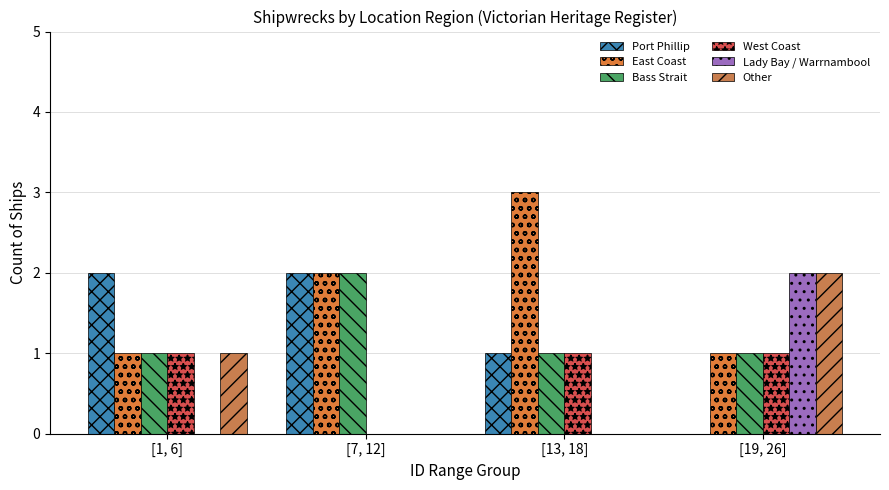

Where is Bass Strait nearest to the value 1?

[1, 6]